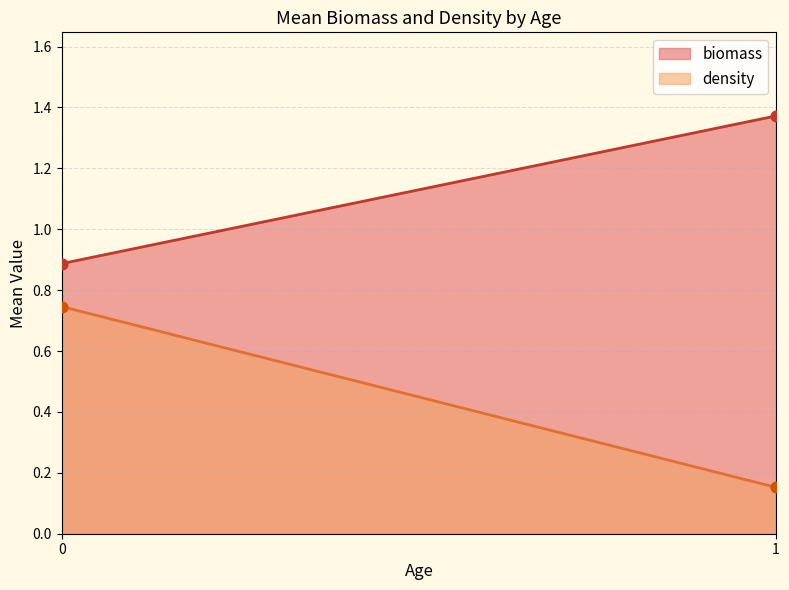

Is the value of density at 0 greater than the value of biomass at 1?

No